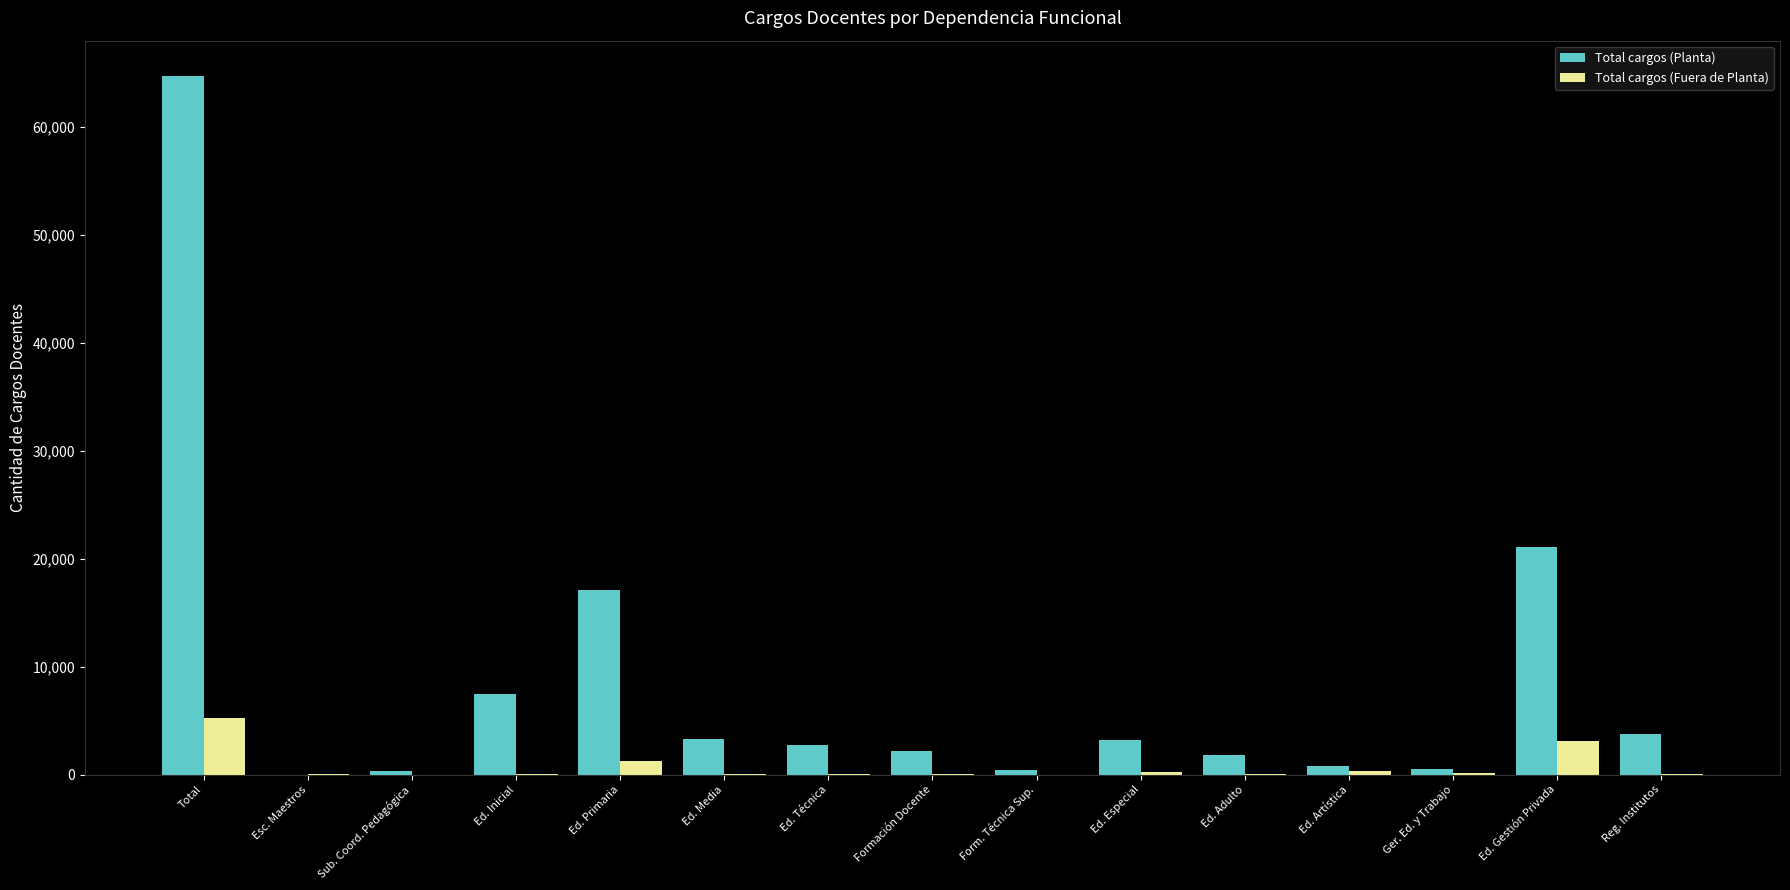

Where is Total cargos (Planta) nearest to the value 32390?

Ed. Gestión Privada